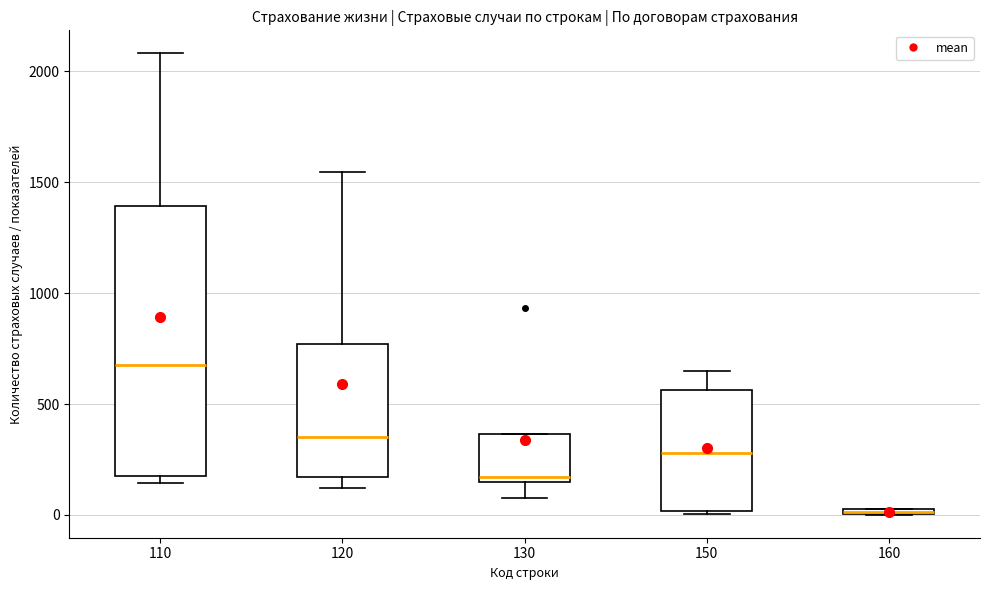

Where does the upper whisker of the box at x = 150 end on the y-axis? The values are not printed on the chart, so give them approximately, as read against the axis.

650